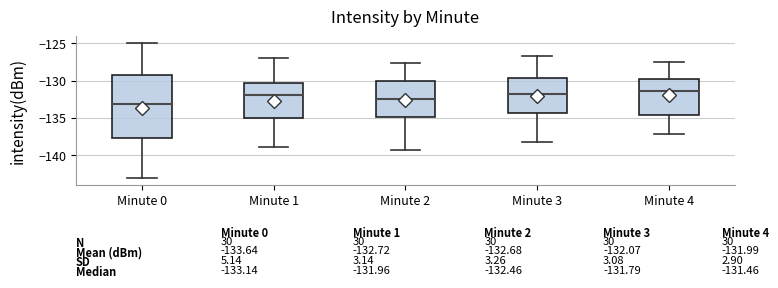

Which box's median line is the lowest?

Minute 0